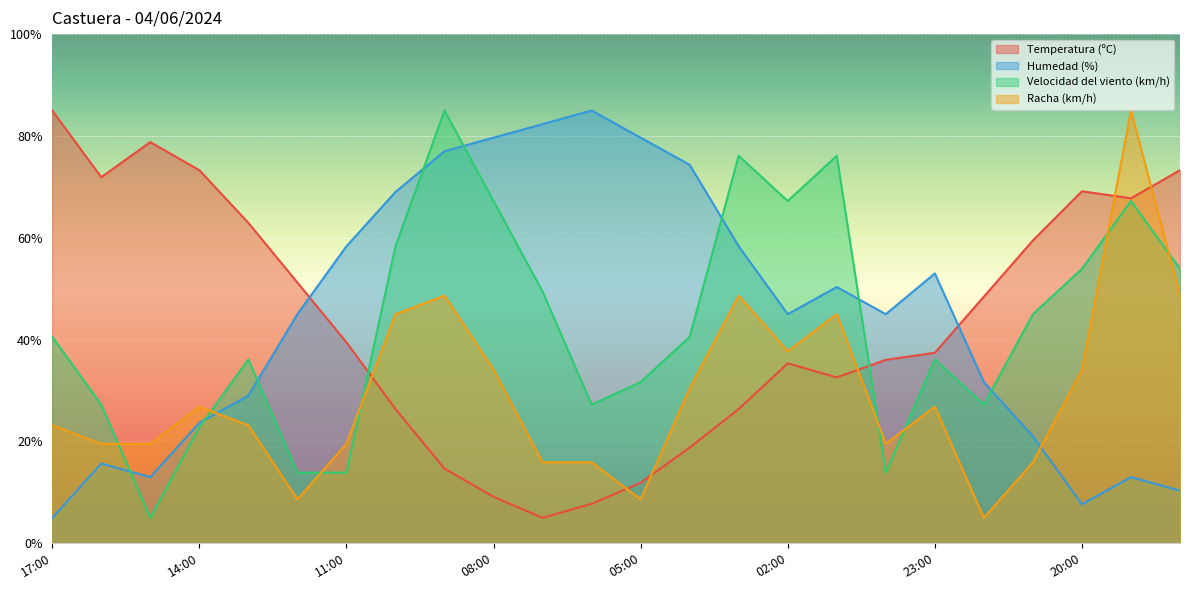

True or false: Humedad (%) and Racha (km/h) intersect in this chart.

True